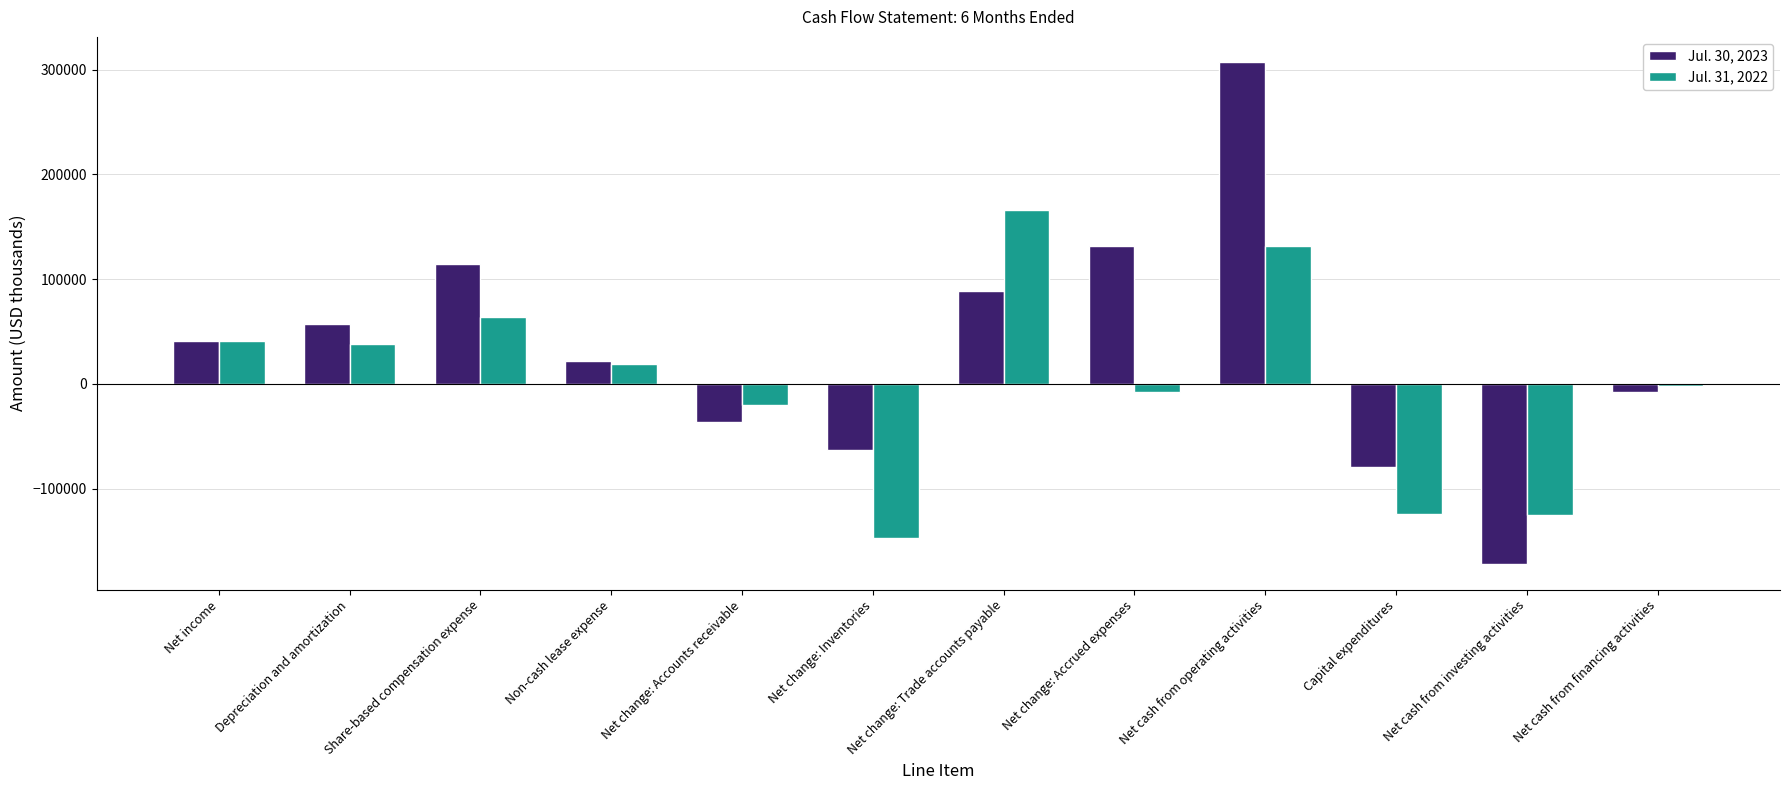

The value of Jul. 31, 2022 at Net cash from investing activities is -125612. True or false?

True